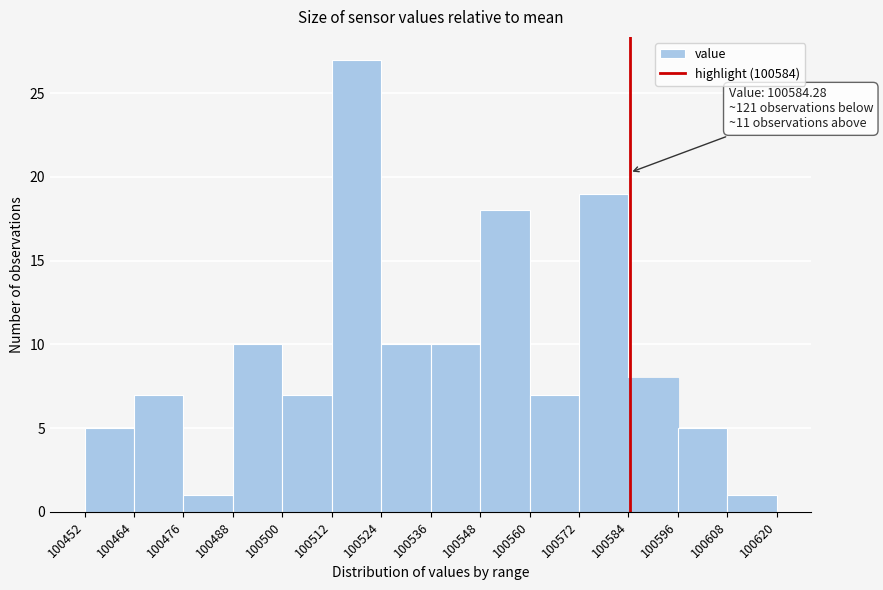

Over which range of the x-axis is the bar tallest?

100512 to 100524